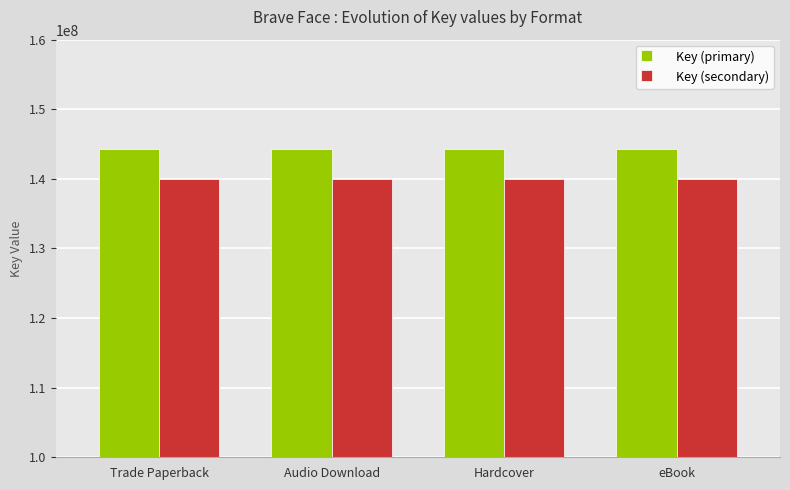

Which series has the largest total across all categories?

Key (primary)